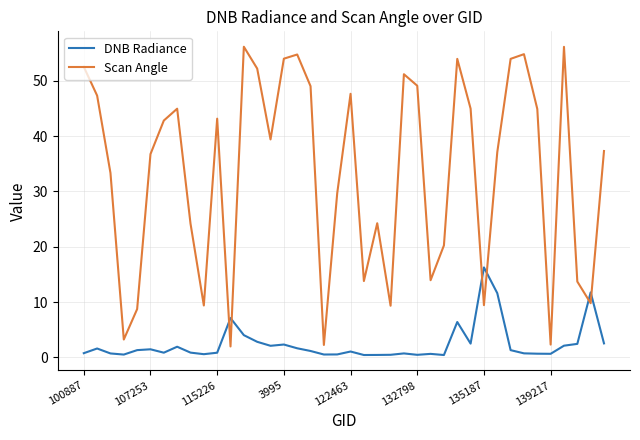

List the series in order of their overall mean, highest first.

Scan Angle, DNB Radiance